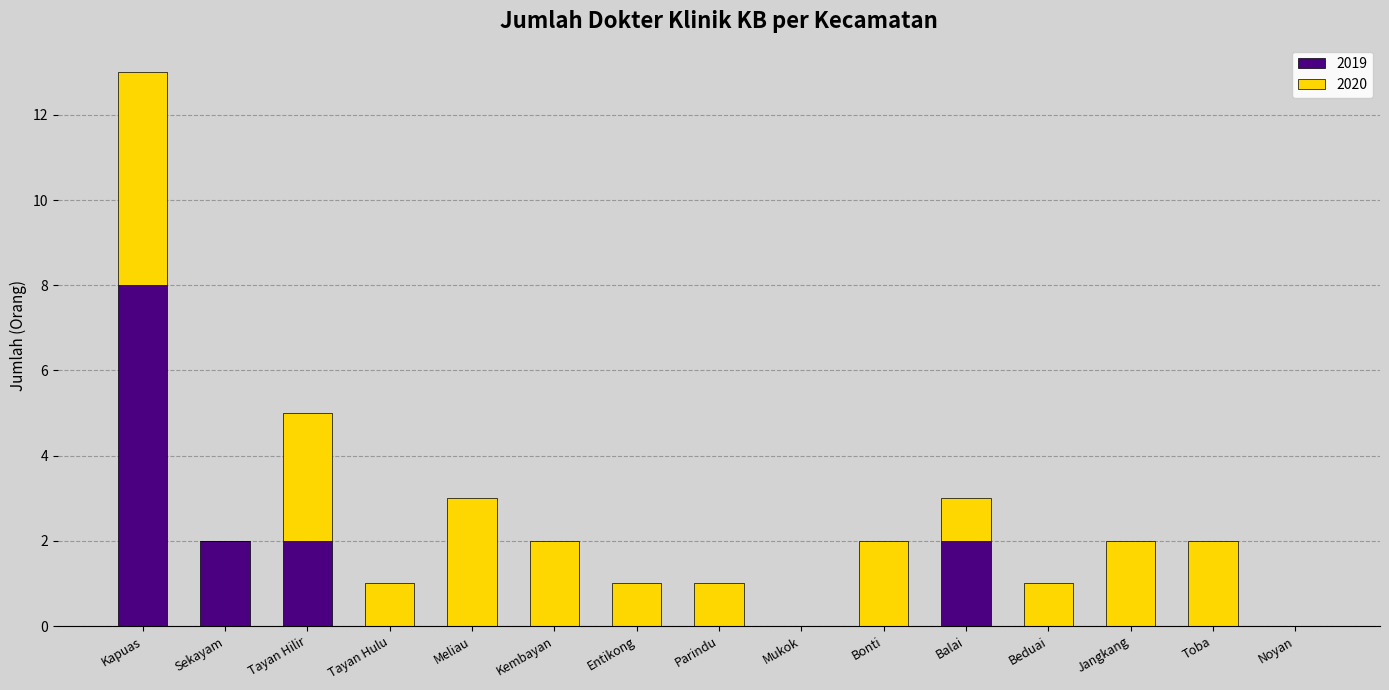

Reading left to right, list the values for the 2019 series.

Kapuas=8	Sekayam=2	Tayan Hilir=2	Tayan Hulu=0	Meliau=0	Kembayan=0	Entikong=0	Parindu=0	Mukok=0	Bonti=0	Balai=2	Beduai=0	Jangkang=0	Toba=0	Noyan=0